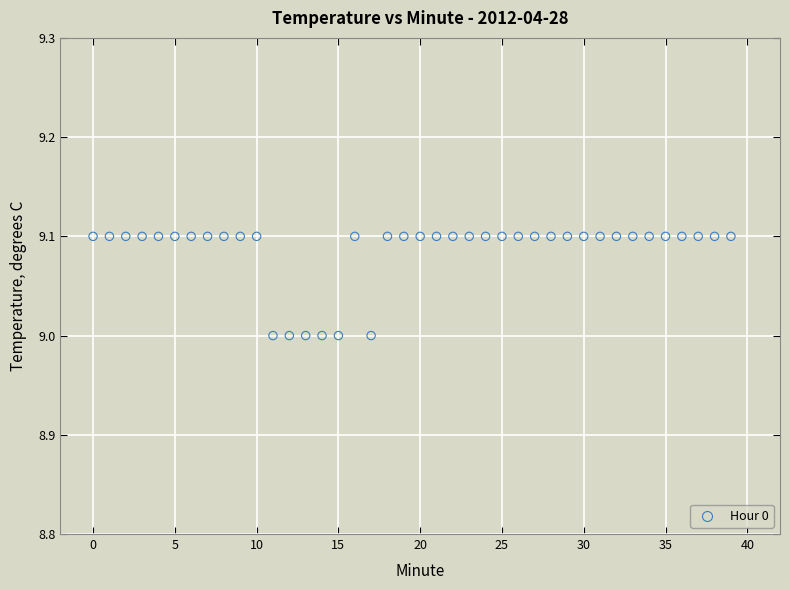

Count the number of points in this scatter plot.

40